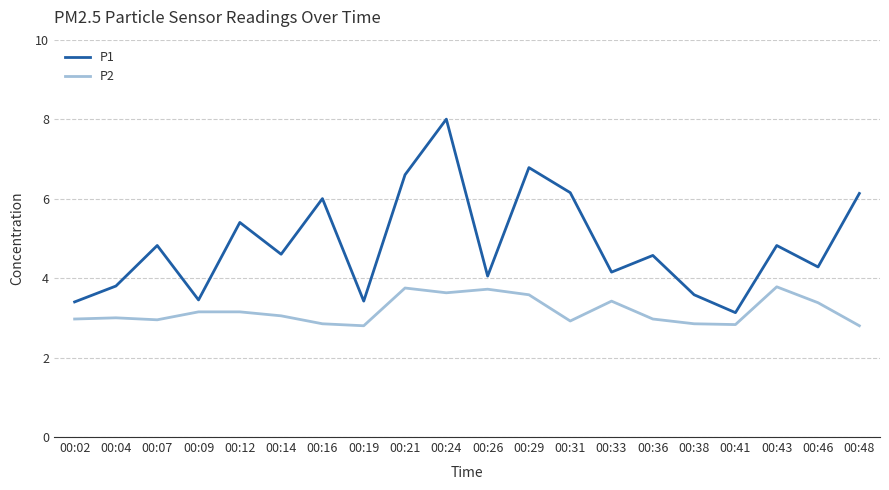

Does the chart have visible grid lines?

Yes